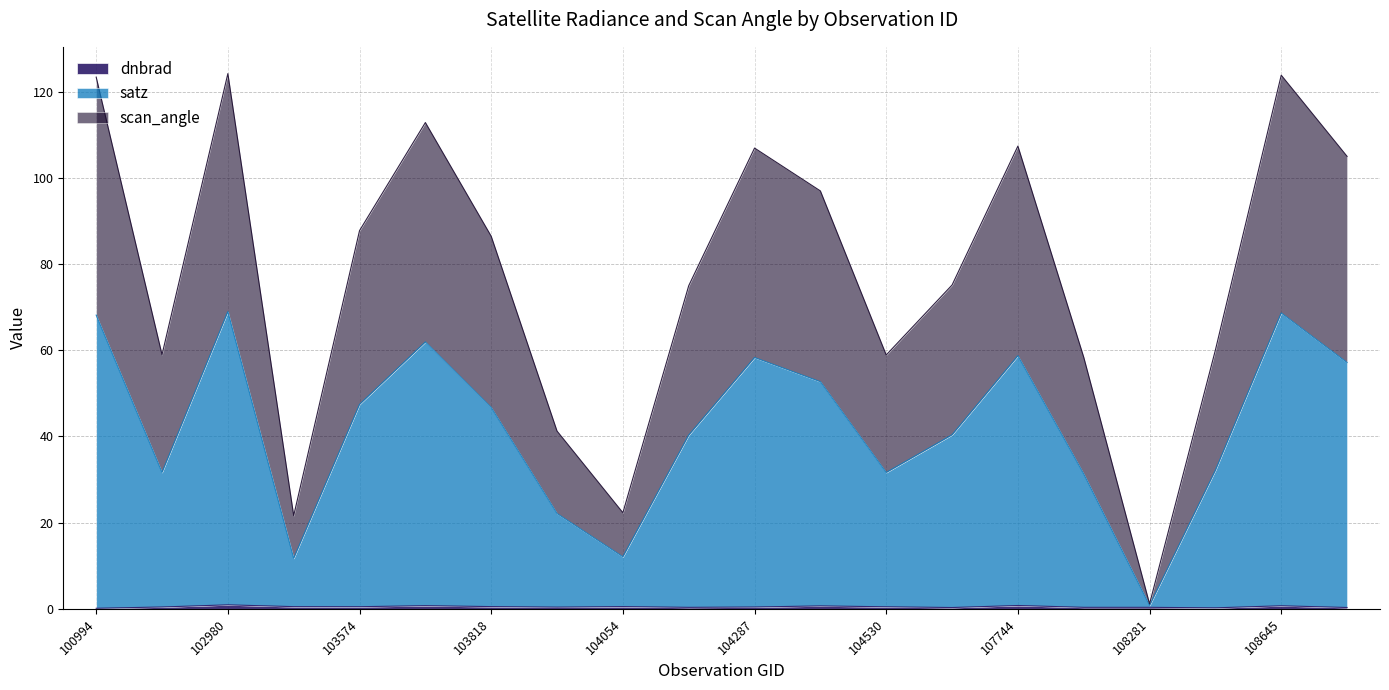

What position from the right is 104170?

11